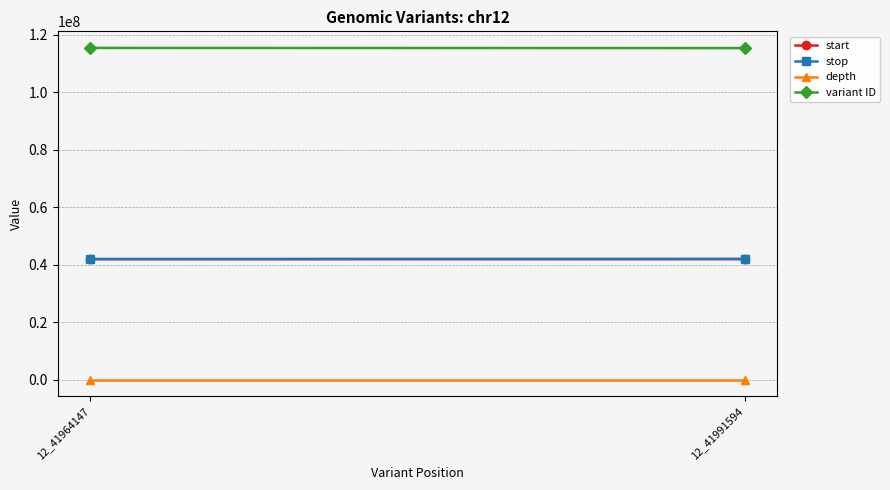

Reading right to left, transcribe all the data shown in this chart.

start: 41991594	41964147
stop: 41991595	41964148
depth: 32	35
variant ID: 115331312	115386175